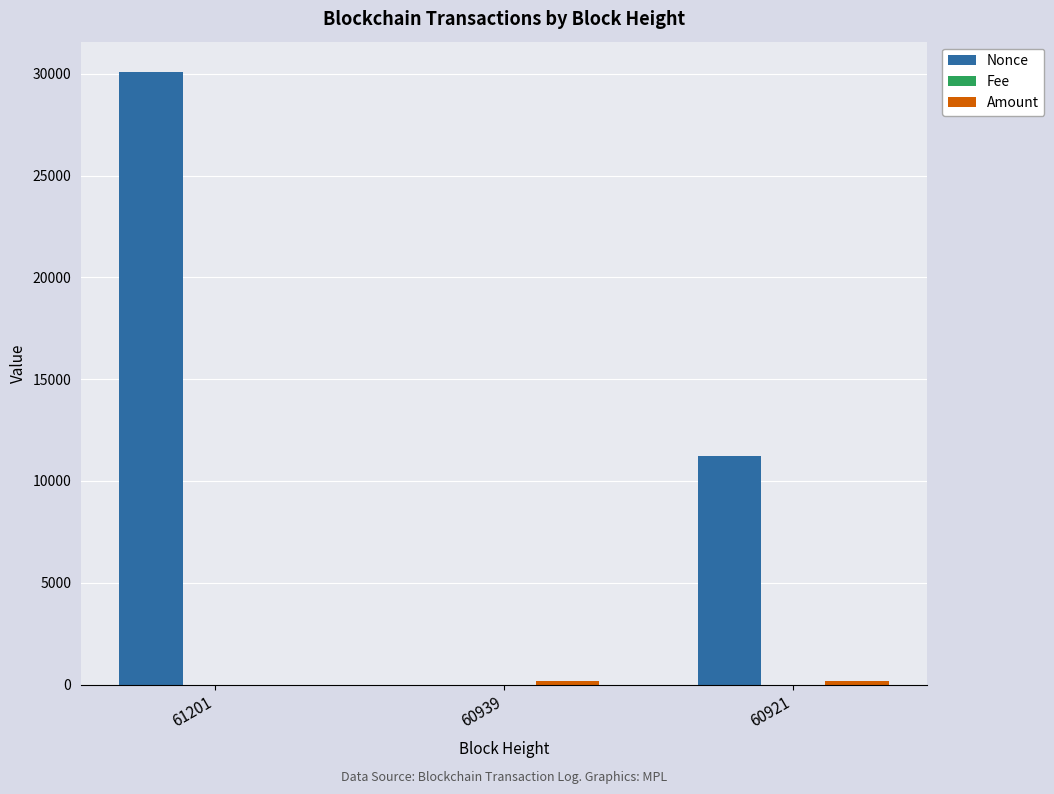

Between 61201 and 60939, which series saw the biggest shift?

Nonce